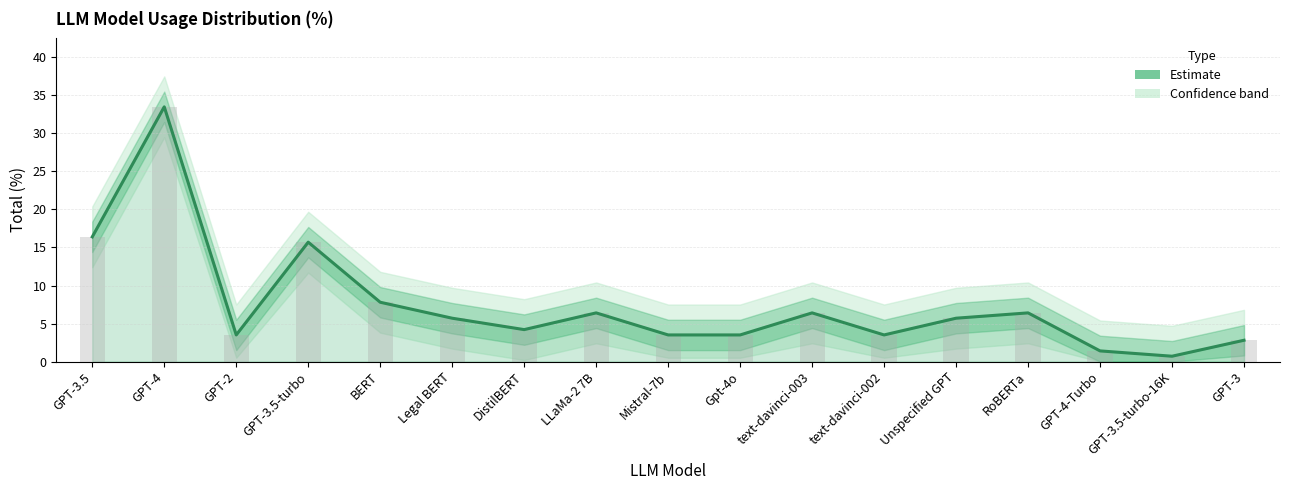

What is the sum of the values at LLaMa-2 7B and GPT-4?

39.9